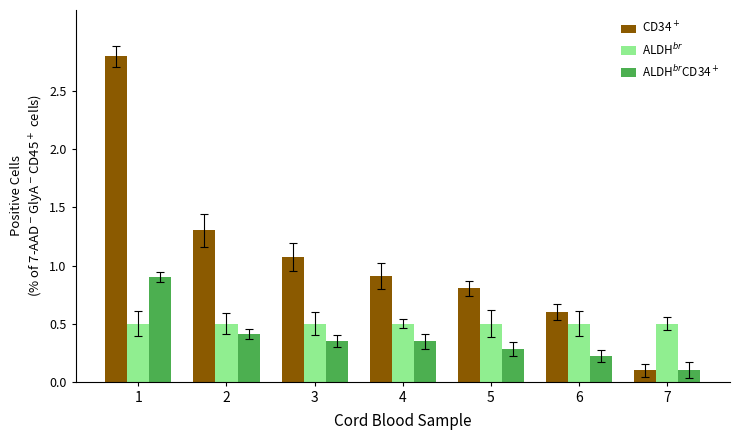

Which label corresponds to the smallest value in the chart?

7